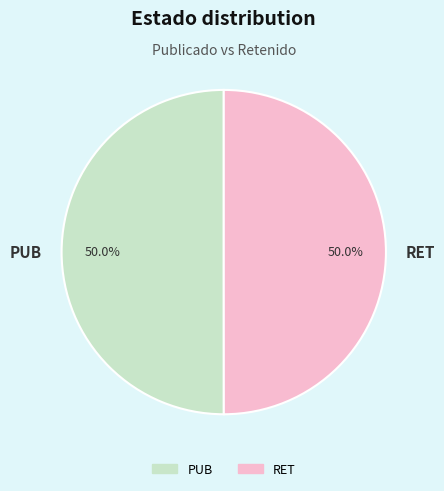

Combined, what portion of the pie is PUB and RET?

100.0%